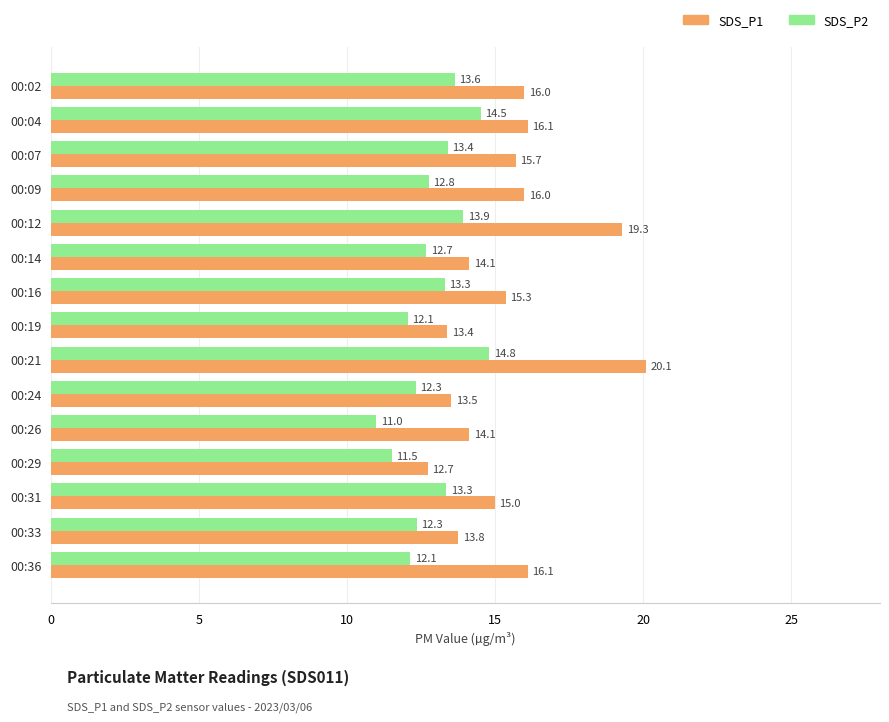

Which series has the largest total across all categories?

SDS_P1